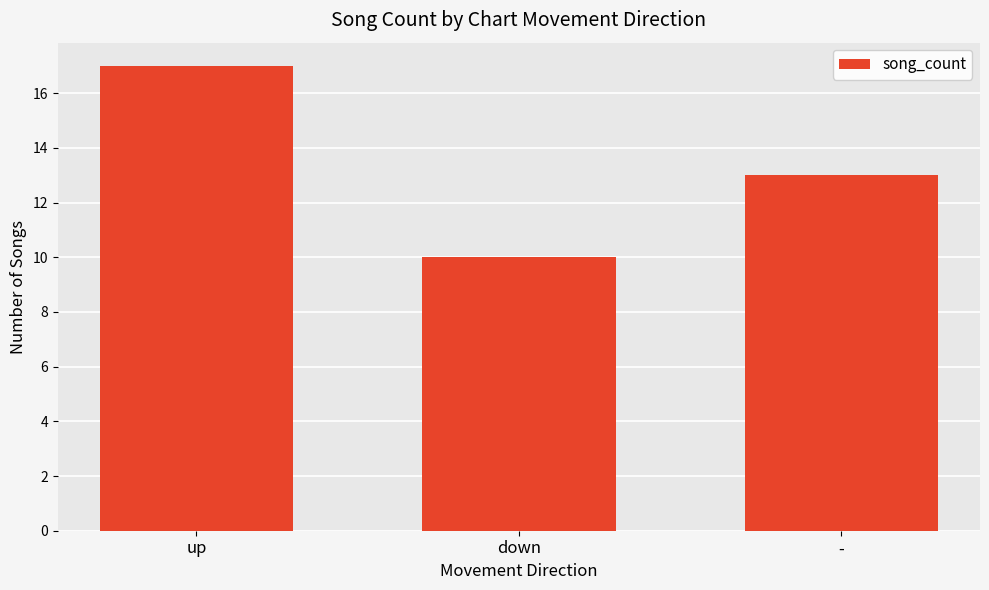

What is the sum of the values at - and up?

30